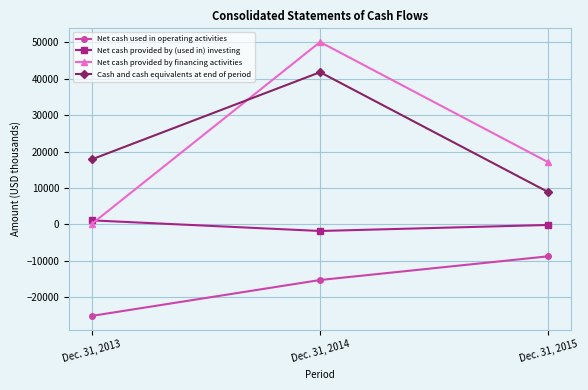

How many data points does each series have?

3